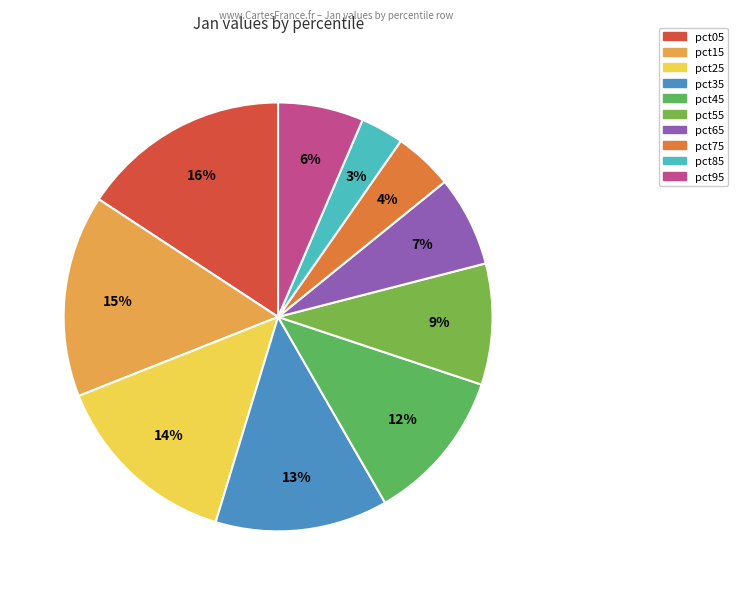

How many segments does this pie chart have?

10